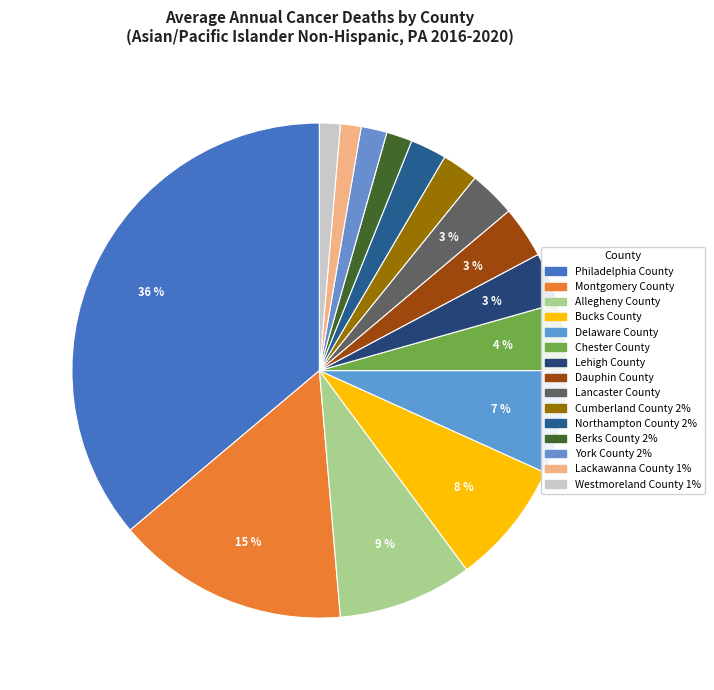

To the nearest percent, what is the difference between the largest and smallest slice percentages?

35%